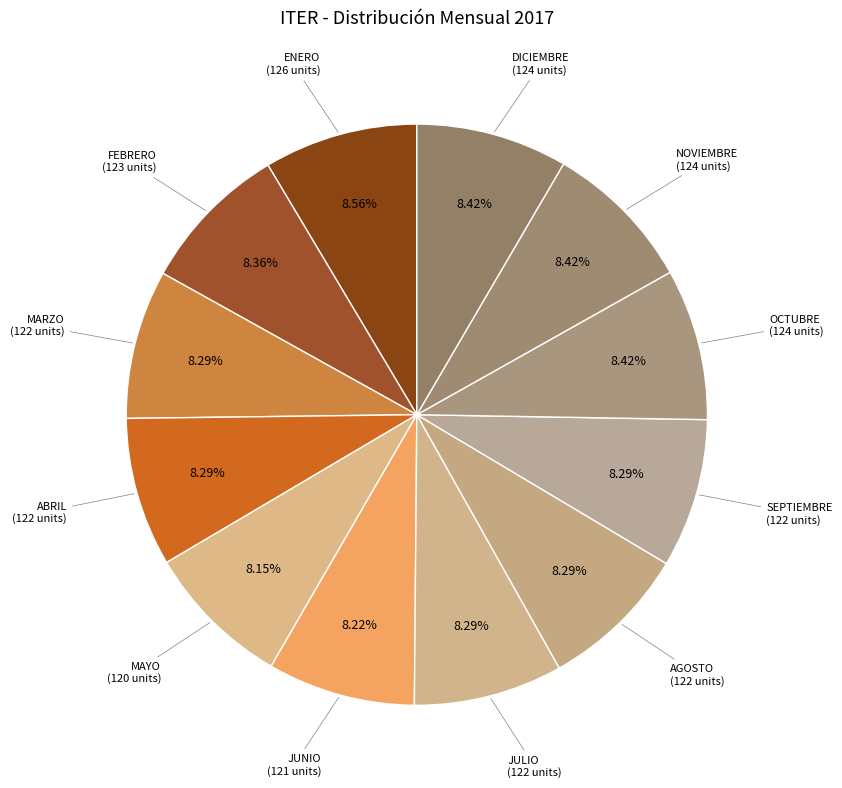

Does any single category account for the majority?

No